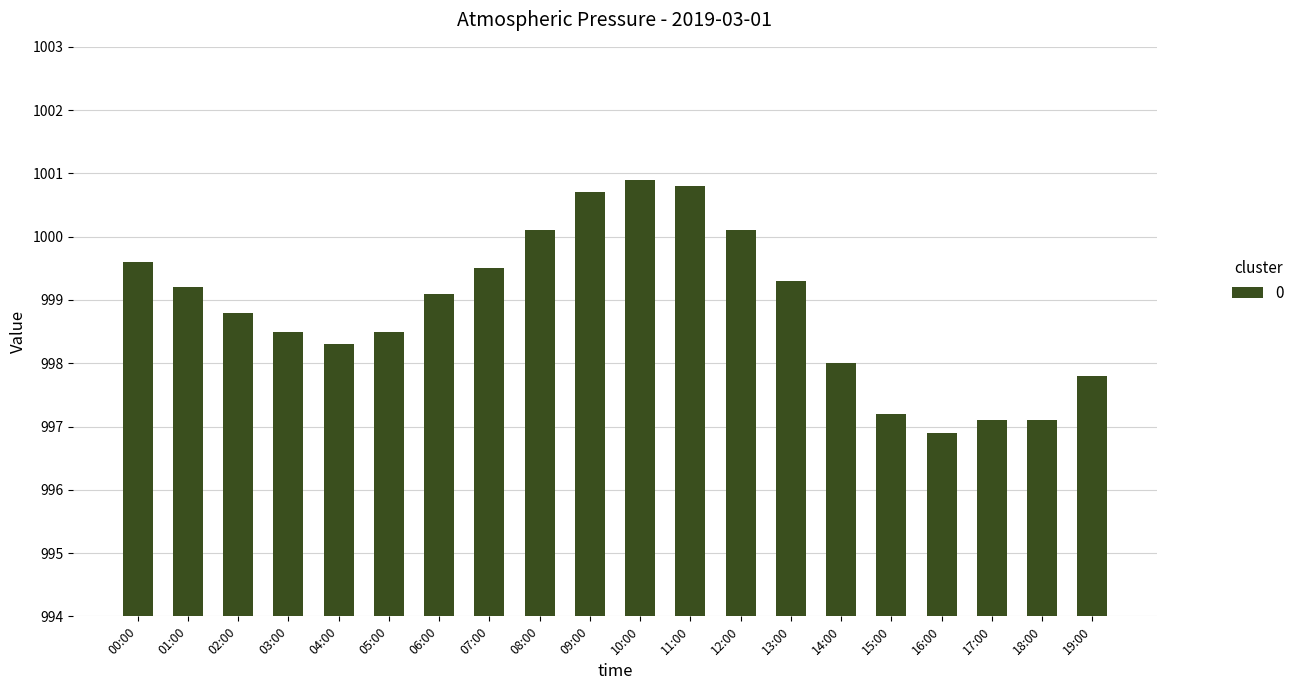

What is the smallest value displayed?

996.9